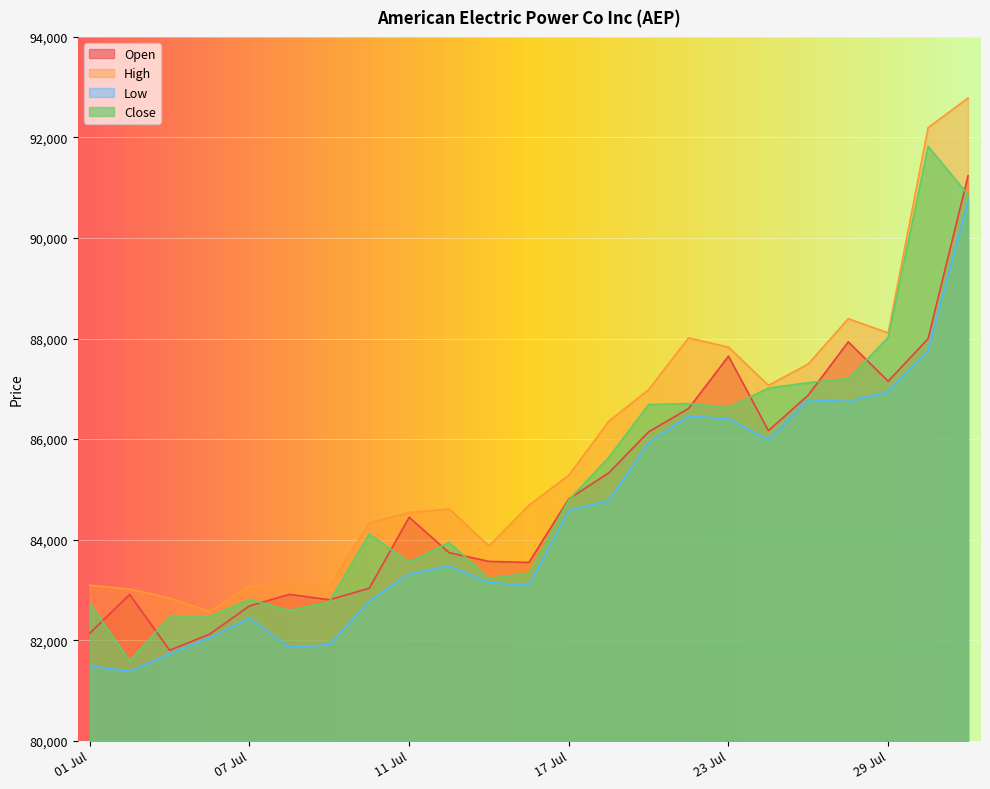

Is it true that Open equals 55001 at 01 Jul?

False